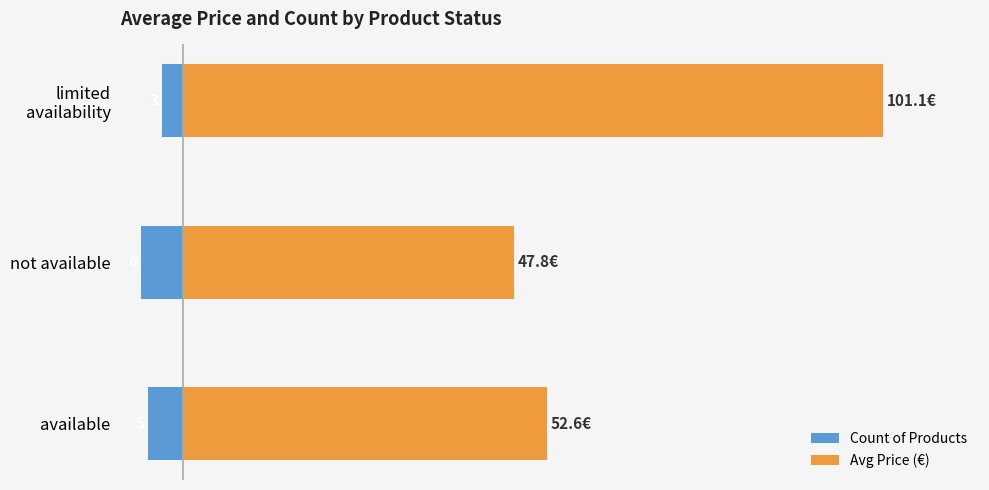

How many bars are there in each group?

2